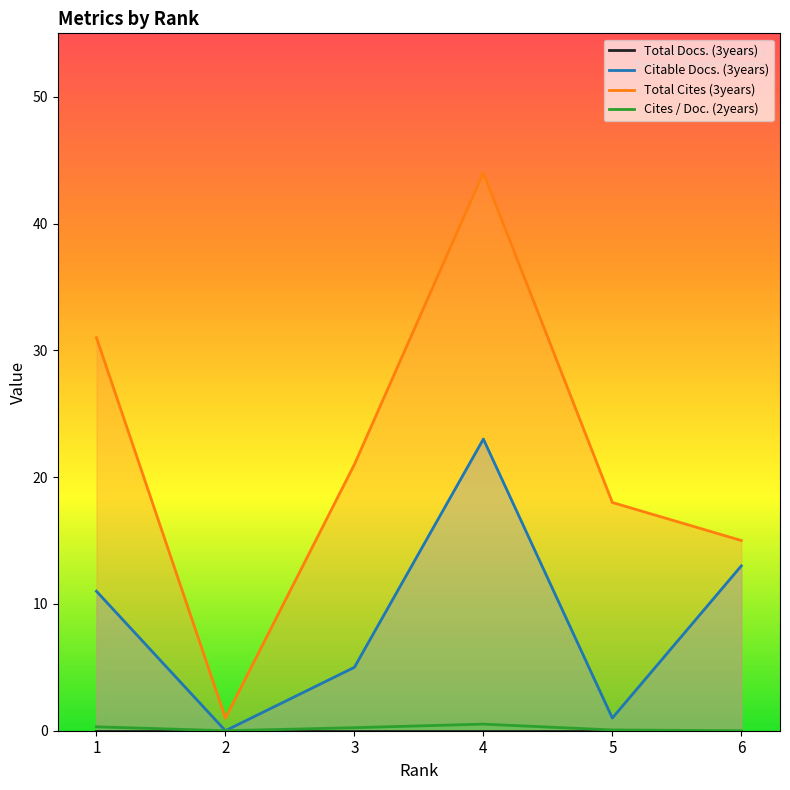

Is the value of Total Docs. (3years) at 5 greater than the value of Citable Docs. (3years) at 3?

No